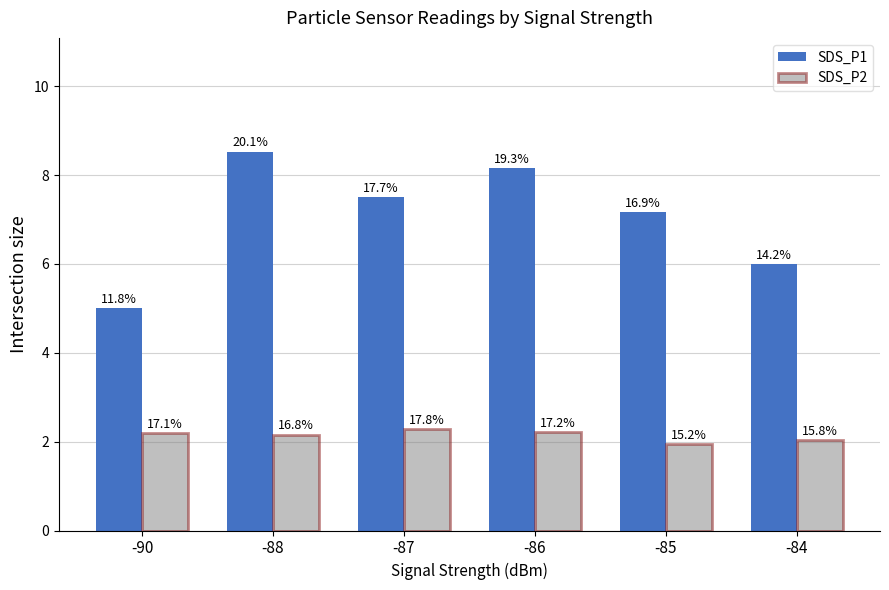

What is the difference between the SDS_P1 values at -87 and -86?

0.7